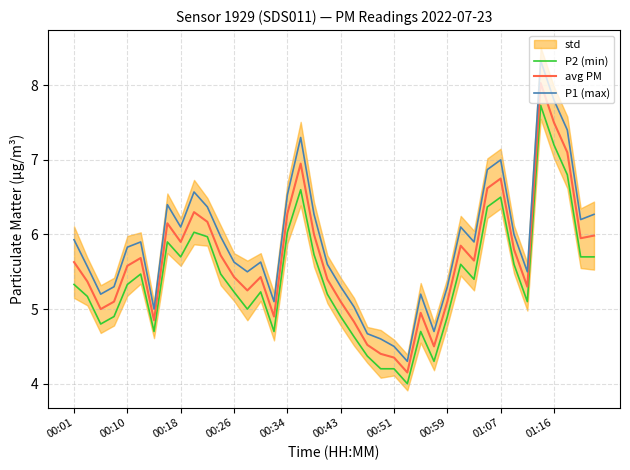

How many lines are shown in the chart?

3